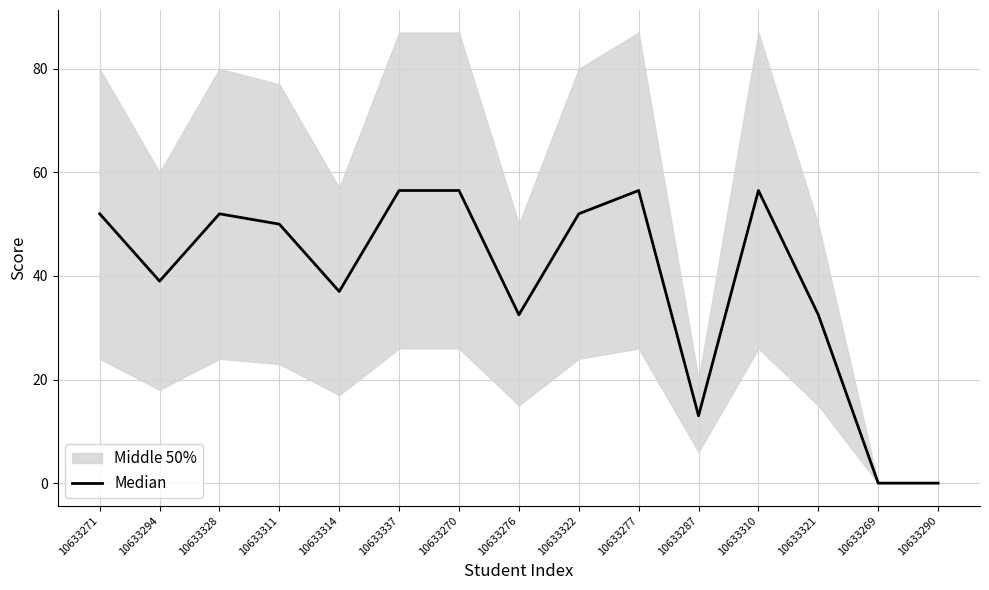

How many values are below 50?

7